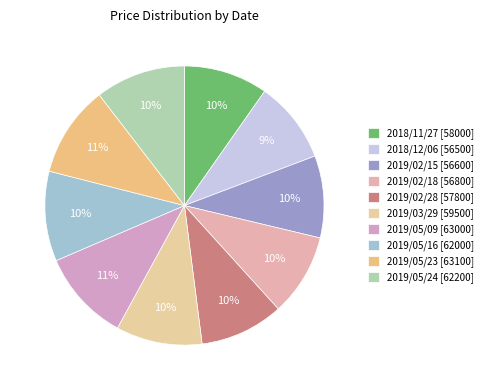

What percentage is NOT represented by 2019/05/24?

89.6%